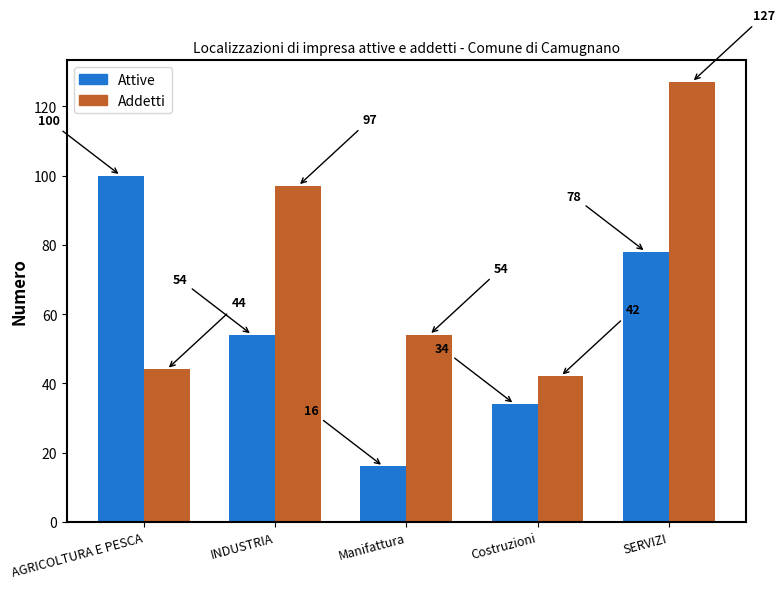

Is the value of Attive at INDUSTRIA greater than the value of Addetti at AGRICOLTURA E PESCA?

Yes